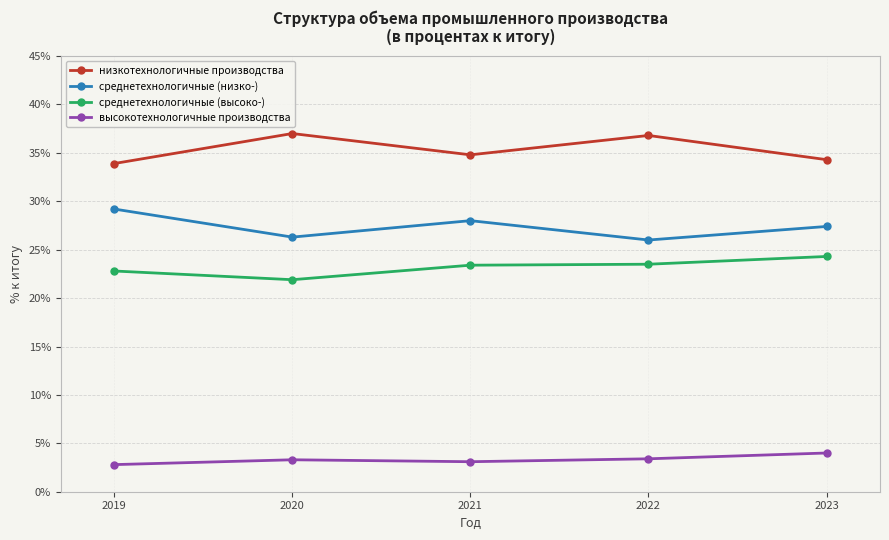

What is the spread (max minus min) of values at 2019?

31.1